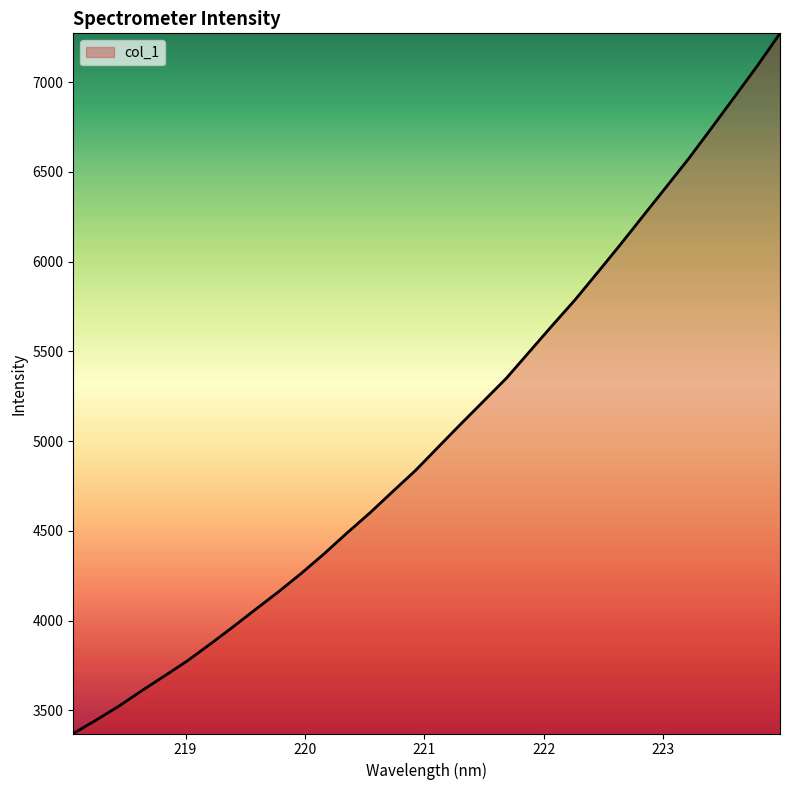

What is the maximum value shown in the chart?

7272.4